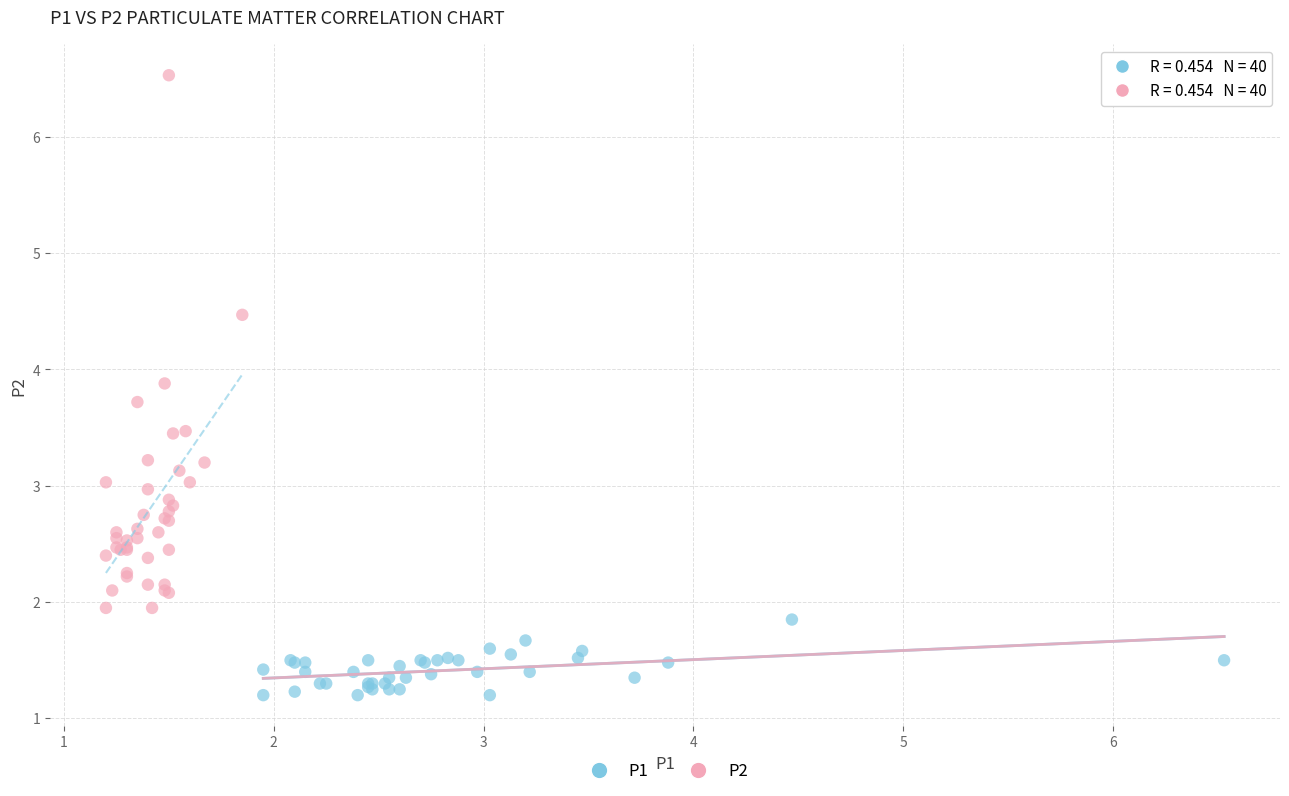

Which series has the largest Y range (max minus min)?

P2